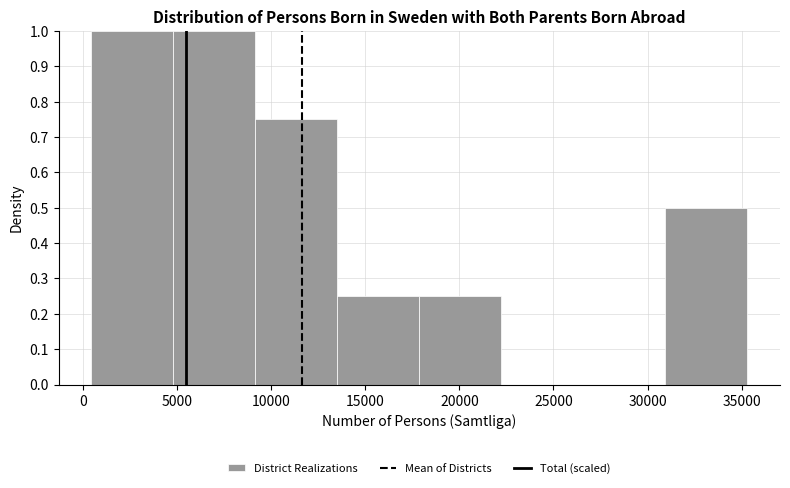

What is the height of the bar covering 5000 to 9000 on the x-axis? Neither the bar edges nor the heights are printed on the chart, so give them approximately, as read against the axes.

1.00